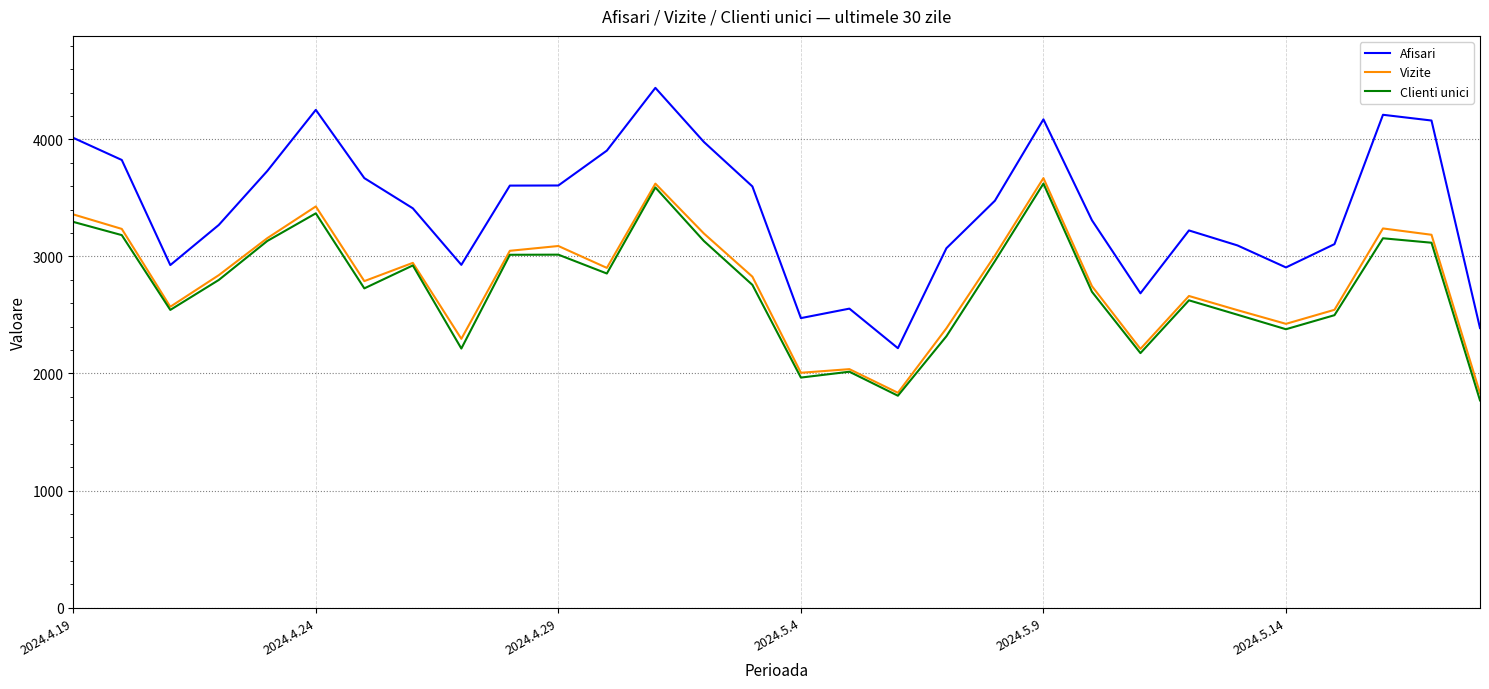

What is the difference between the second highest and minimum values in the Clienti unici series?

1819